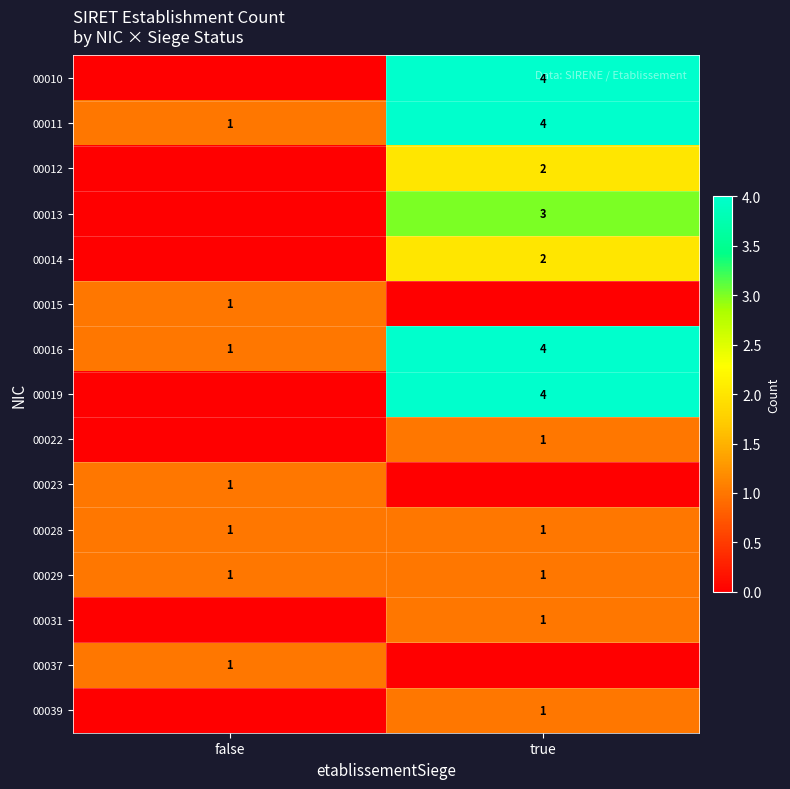

What is the maximum value for 00011?

4